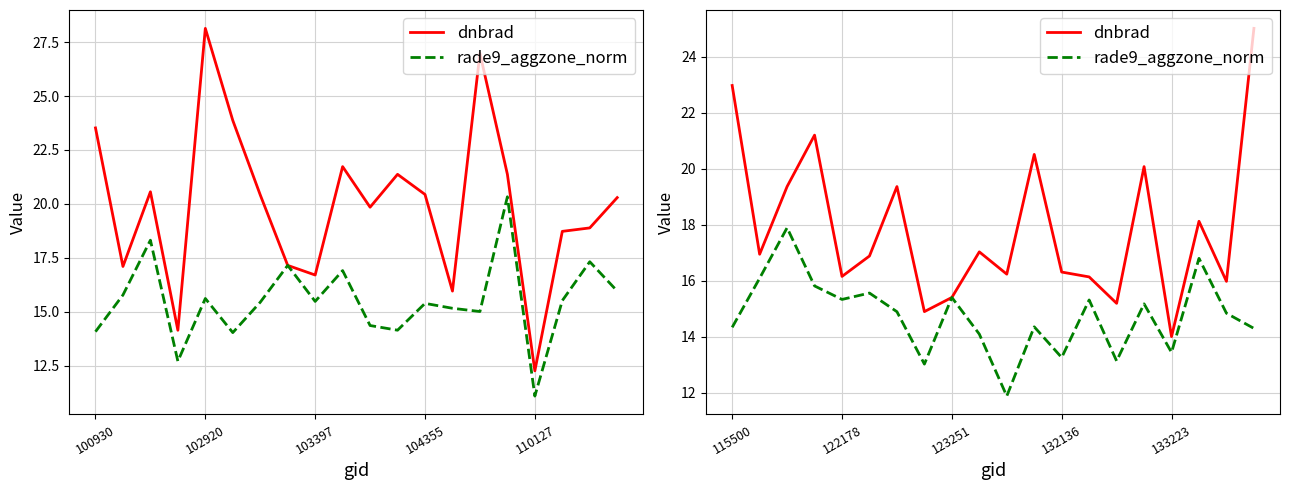

What is the total value across all series at 13?

31.5